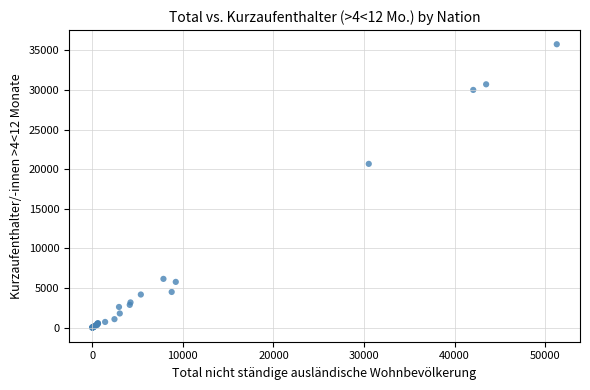

What Y value in the scatter plot is closest to 17894?

20679